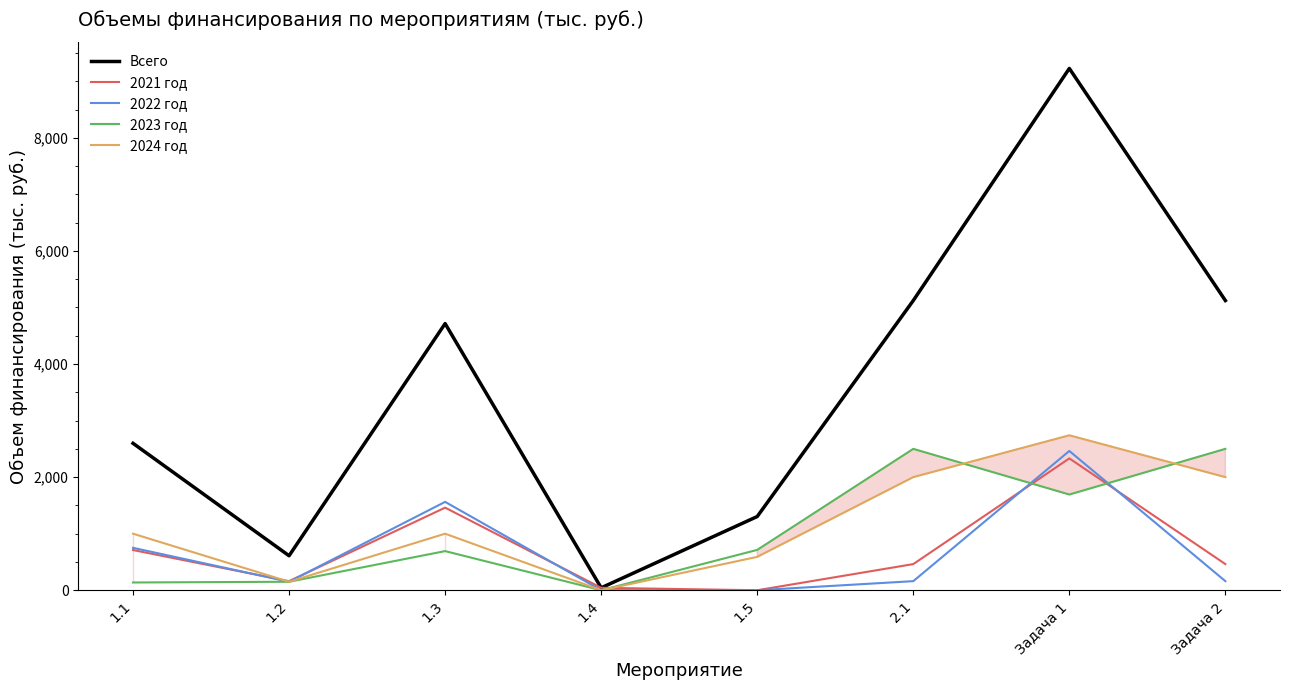

The value of 2023 год at Задача 2 is 2500.1. True or false?

True